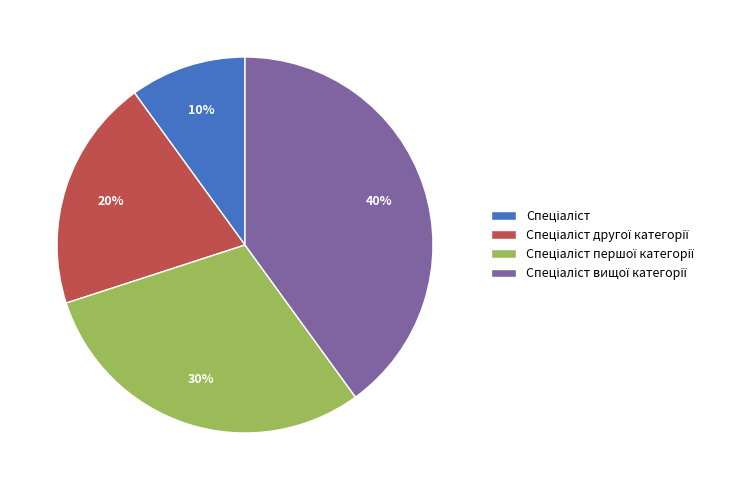

Does any single category account for the majority?

No